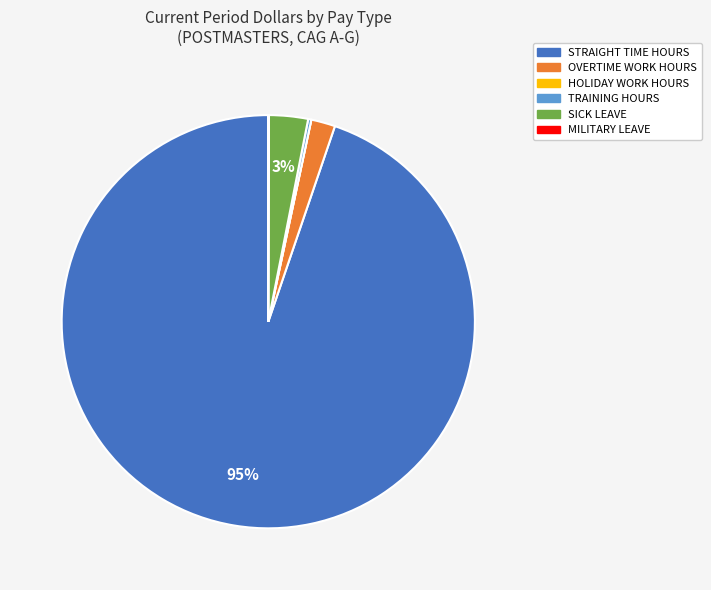

True or false: OVERTIME WORK HOURS accounts for 2% of the total.

True